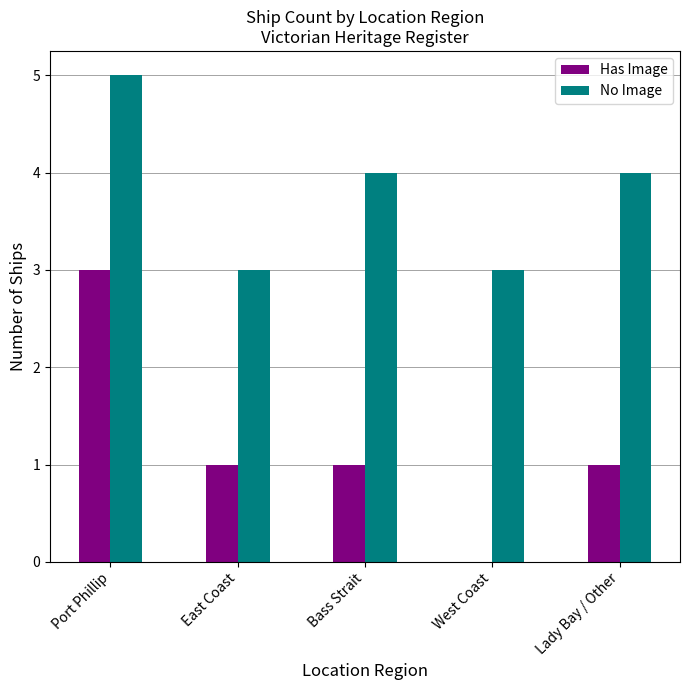

Between Port Phillip and Bass Strait, which series saw the biggest shift?

Has Image